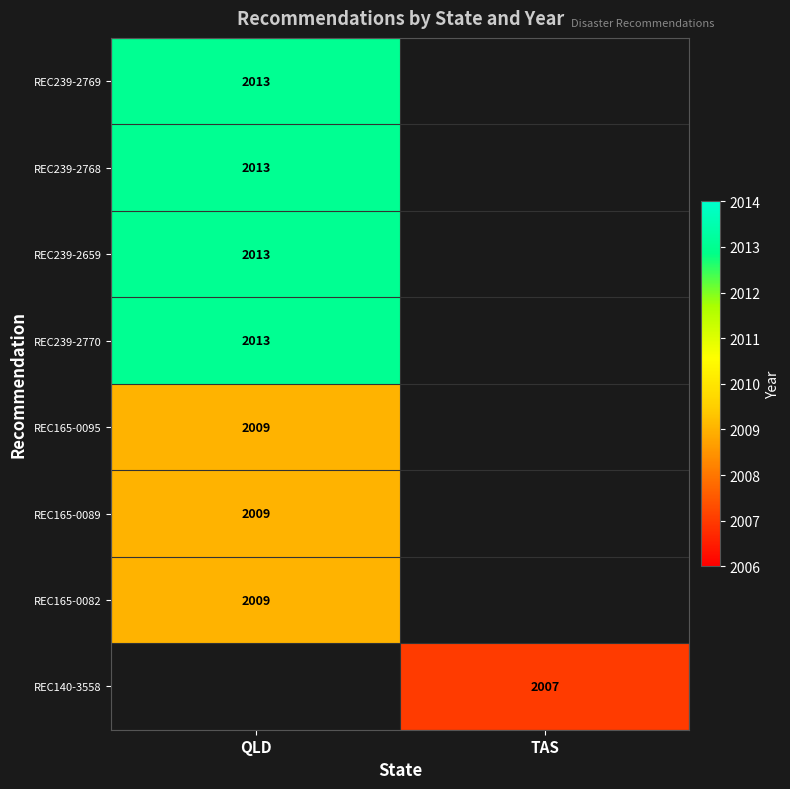

The REC165-0095 series shows 2939 at QLD. True or false?

False